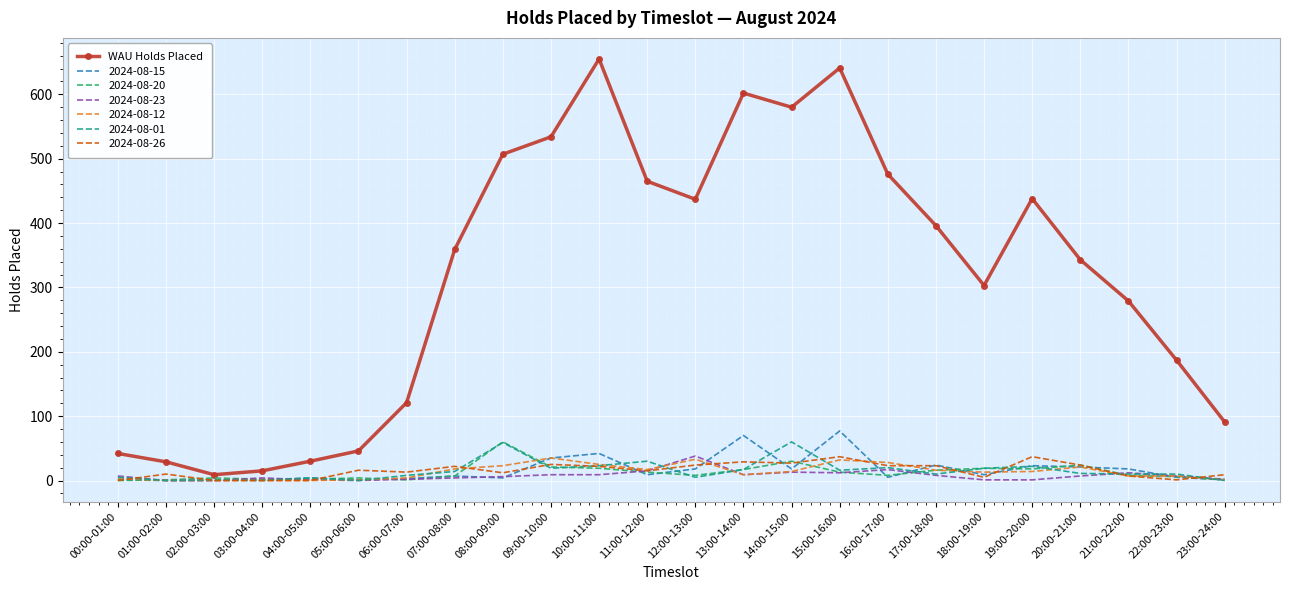

Which series has the largest total across all categories?

WAU Holds Placed